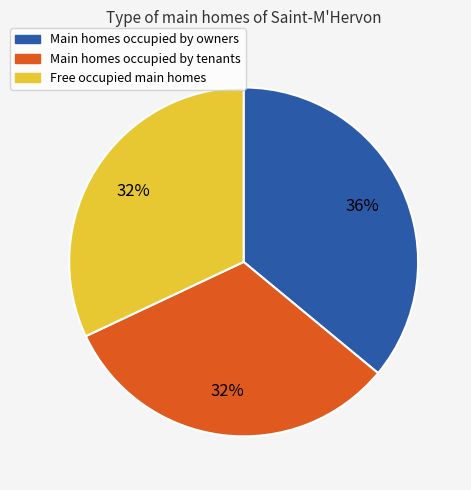

Does Main homes occupied by owners account for over 50% of the chart?

No